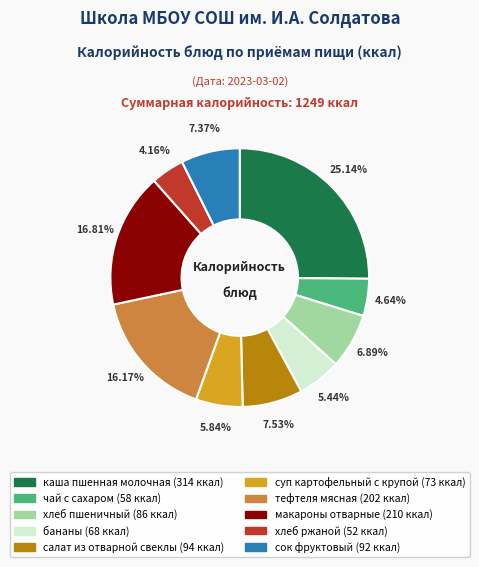

What is the ratio of the value at хлеб ржаной to the value at тефтеля мясная?

0.3